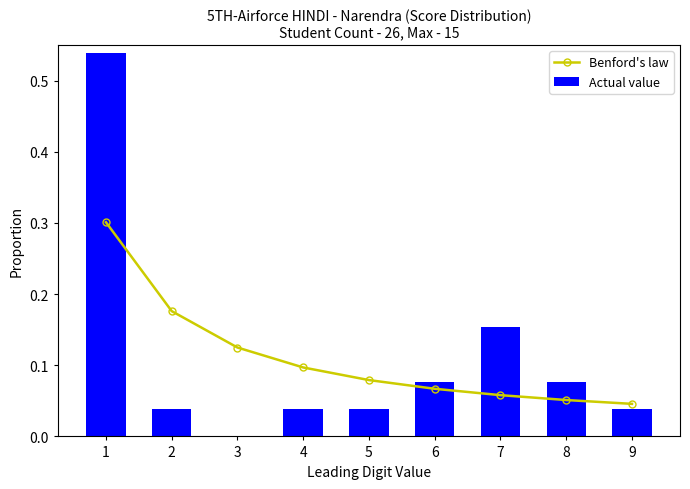

Which label corresponds to the largest value in the chart?

1